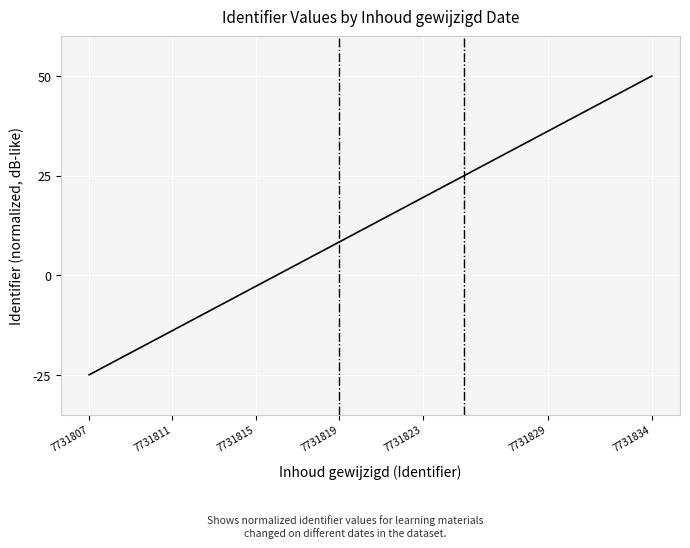

What is the maximum value shown in the chart?

50.0